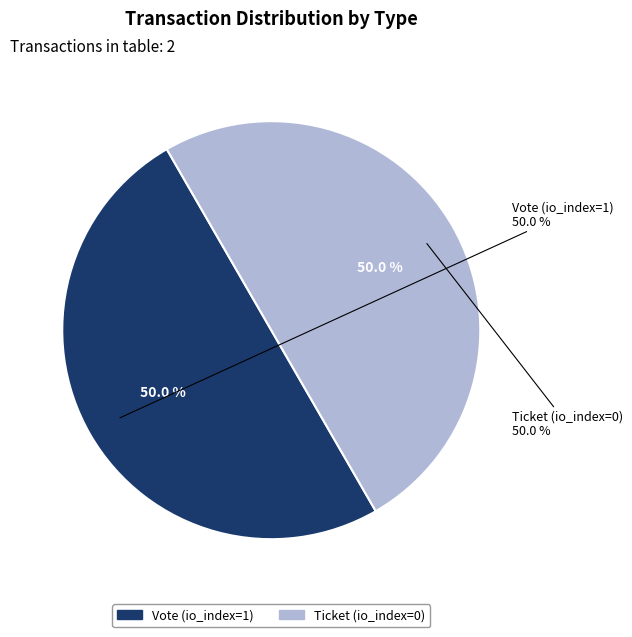

Is there any slice that represents more than half of the pie?

Yes